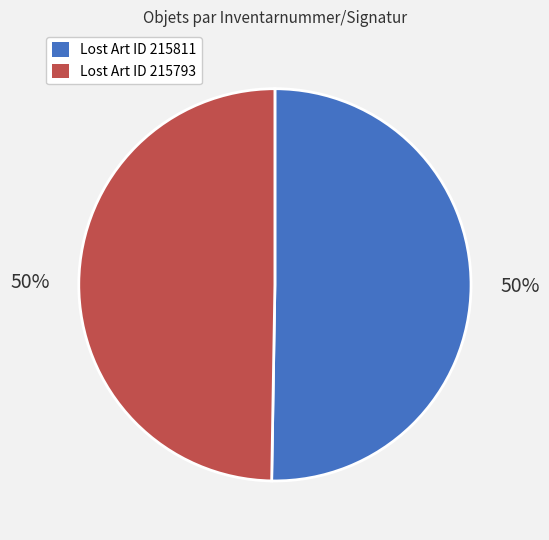

What percentage is the Lost Art ID 215793 slice, to the nearest percent?

50%